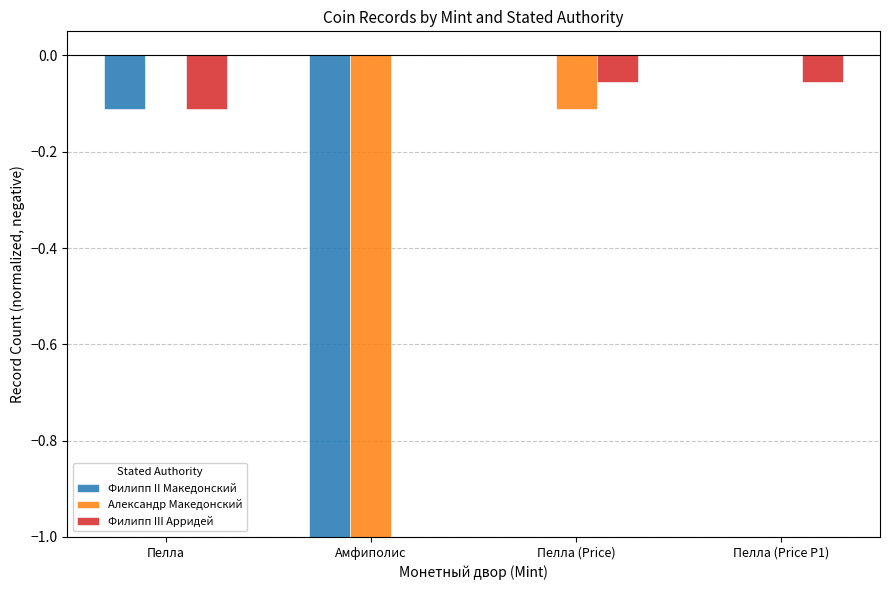

What are all the series names shown in the legend?

Филипп II Македонский, Александр Македонский, Филипп III Арридей